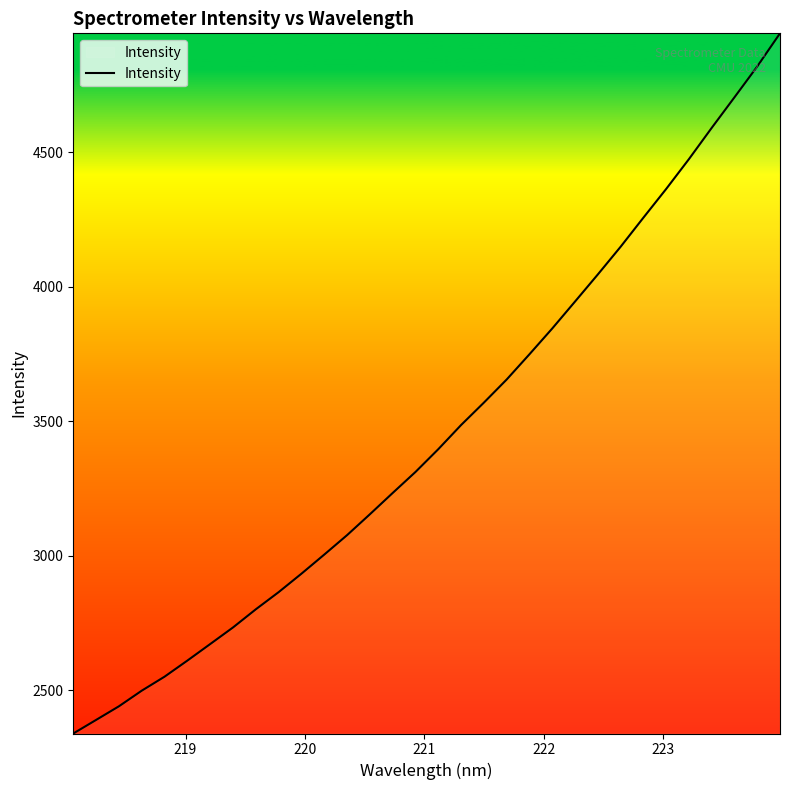

What is the greatest value displayed?

4942.3